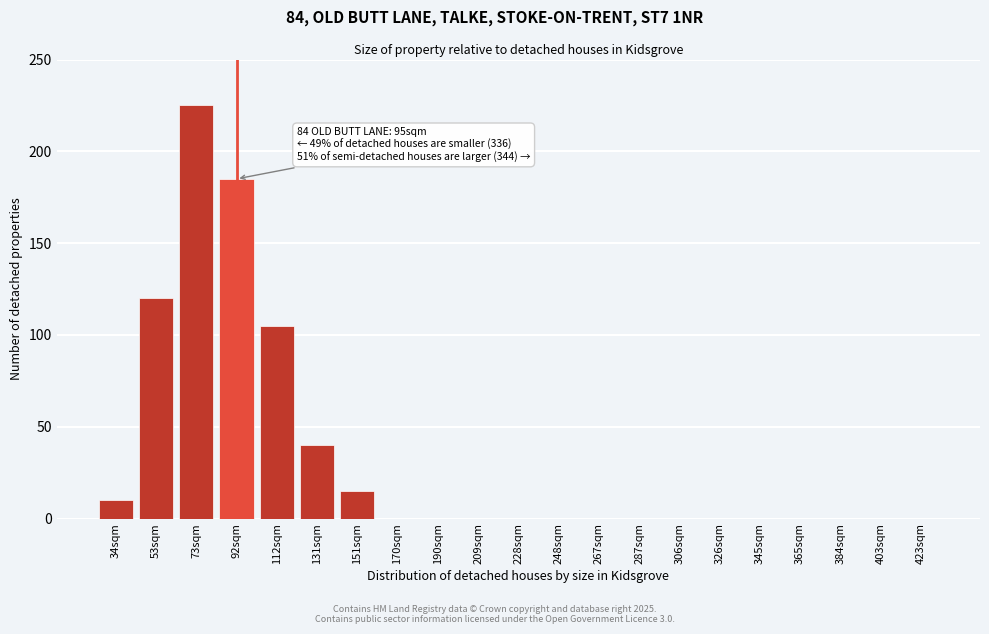

Reading left to right, extract all data points from this chart.

34sqm=10	53sqm=120	73sqm=225	92sqm=185	112sqm=105	131sqm=40	151sqm=15	170sqm=0	190sqm=0	209sqm=0	228sqm=0	248sqm=0	267sqm=0	287sqm=0	306sqm=0	326sqm=0	345sqm=0	365sqm=0	384sqm=0	403sqm=0	423sqm=0